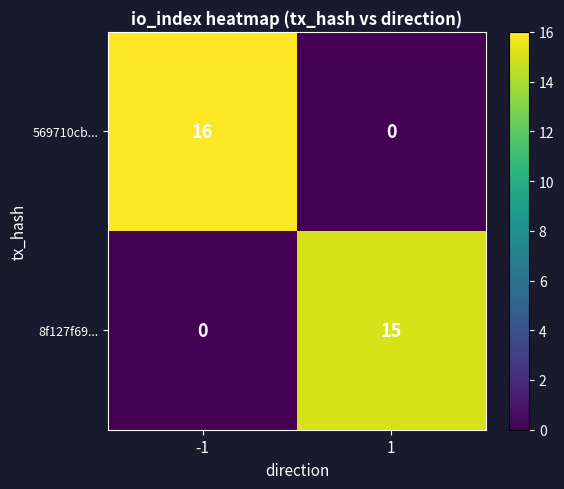

What is the total value across all series at 1?

15